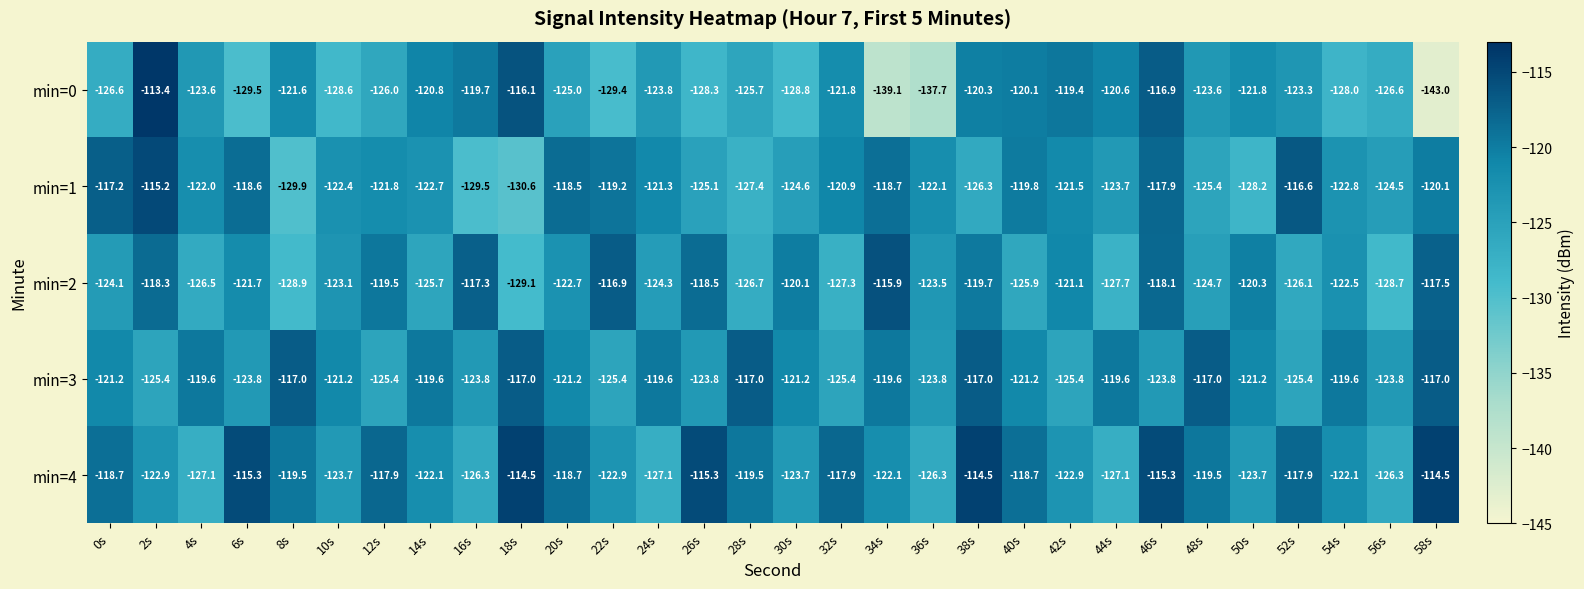

What is the average value of the min=0 series?

-125.0